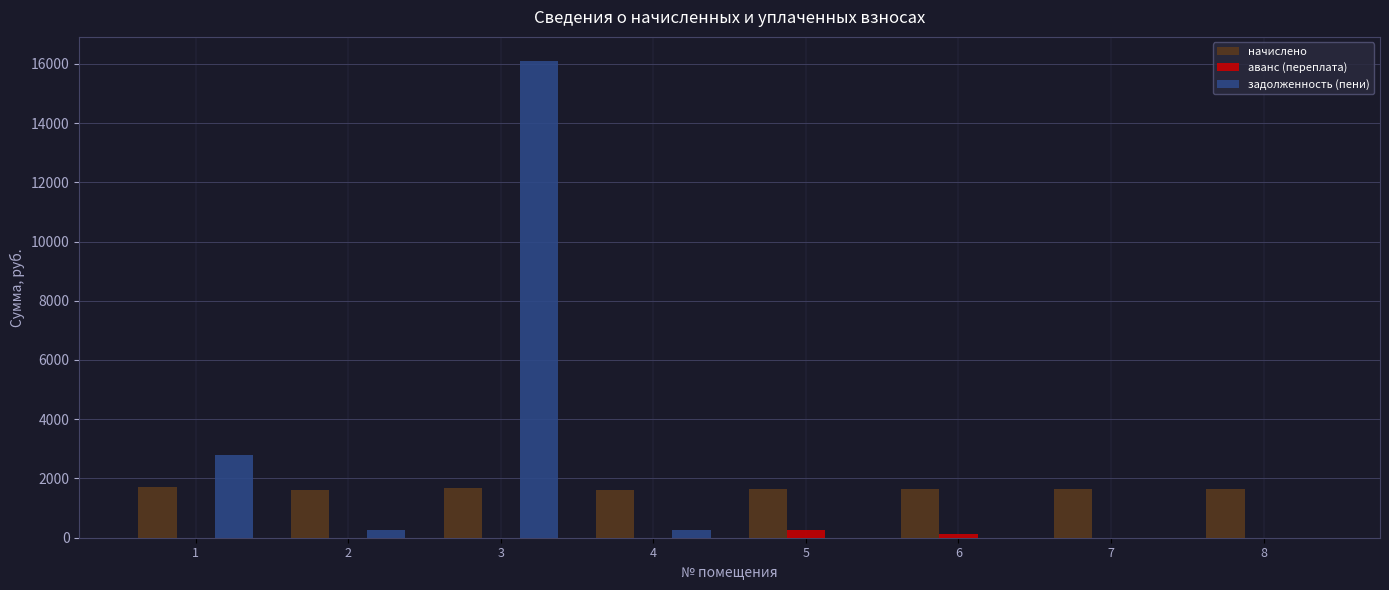

How many groups of bars are there?

8